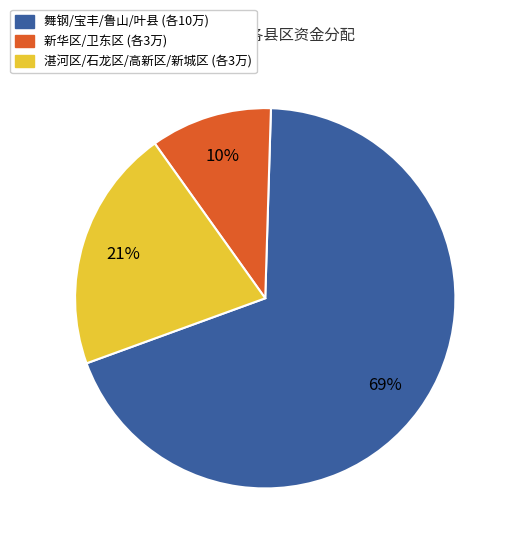

Does any single category account for the majority?

Yes